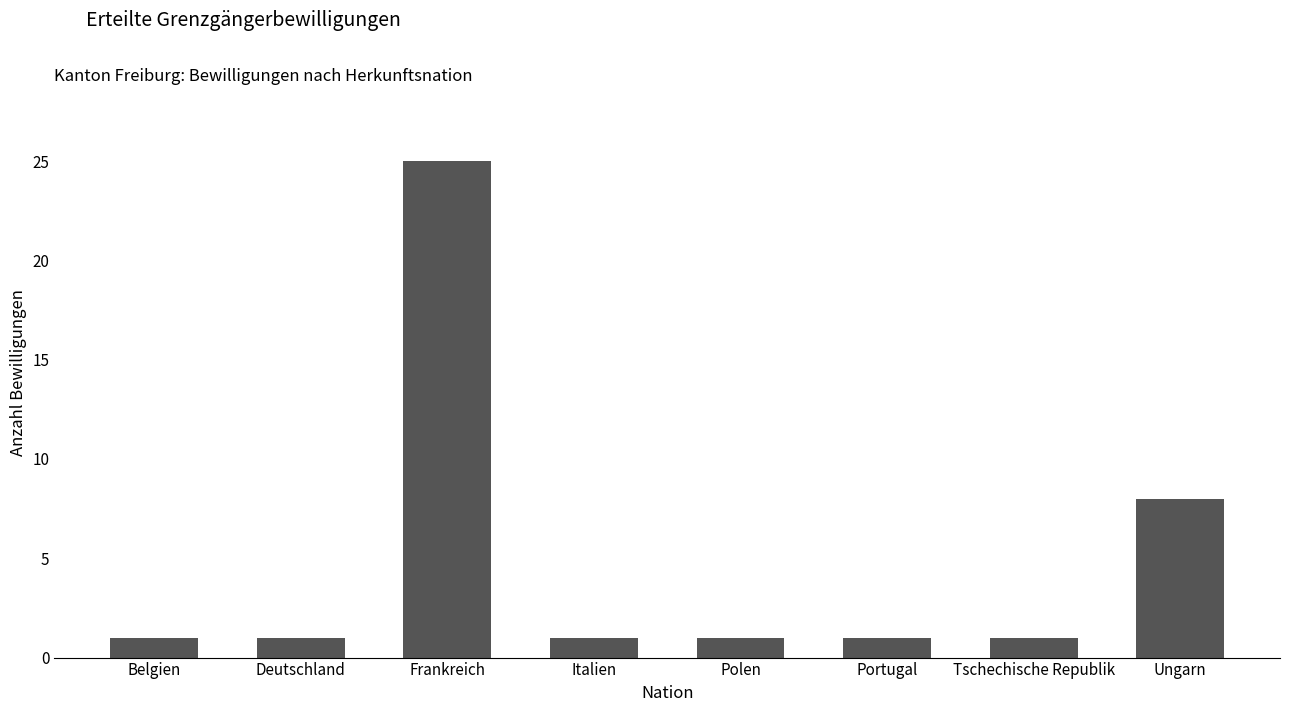

What is the smallest value displayed?

1